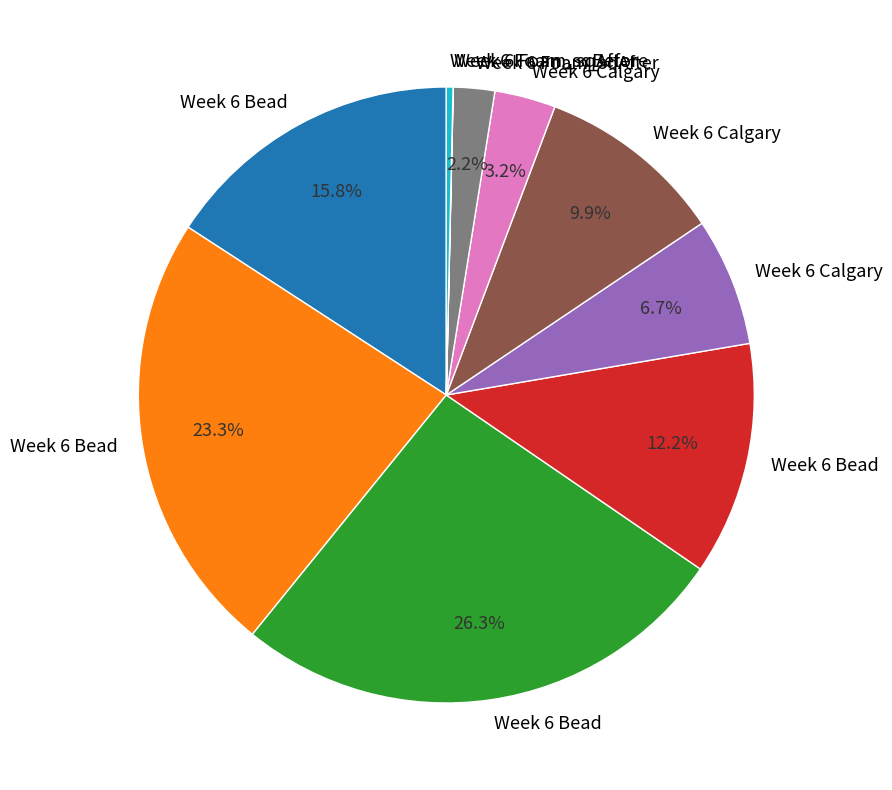

Is there any slice that represents more than half of the pie?

No